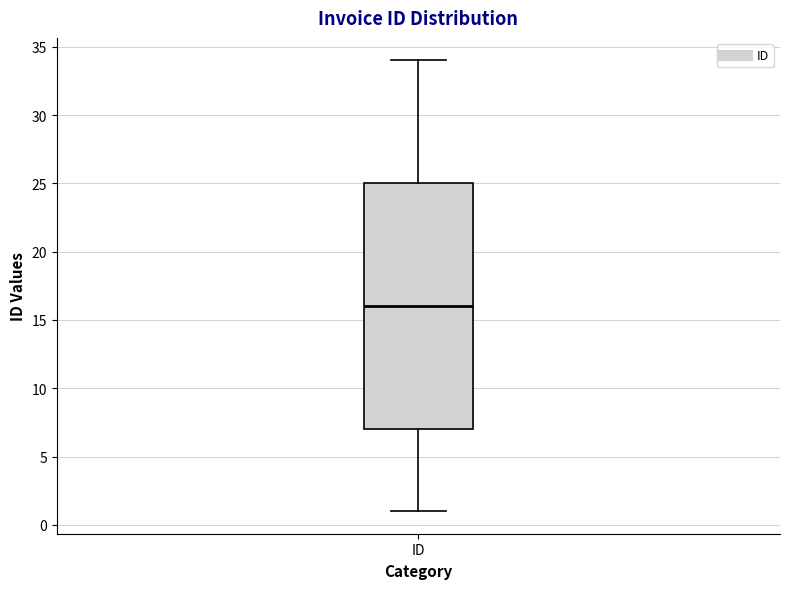

Read this box plot against the y-axis: the position of the median line, the range covered by the box, and the ends of both whiskers. The values are not printed on the chart, so give them approximately, as read against the axis.

median 16, box 7 to 25, whiskers 1 to 34